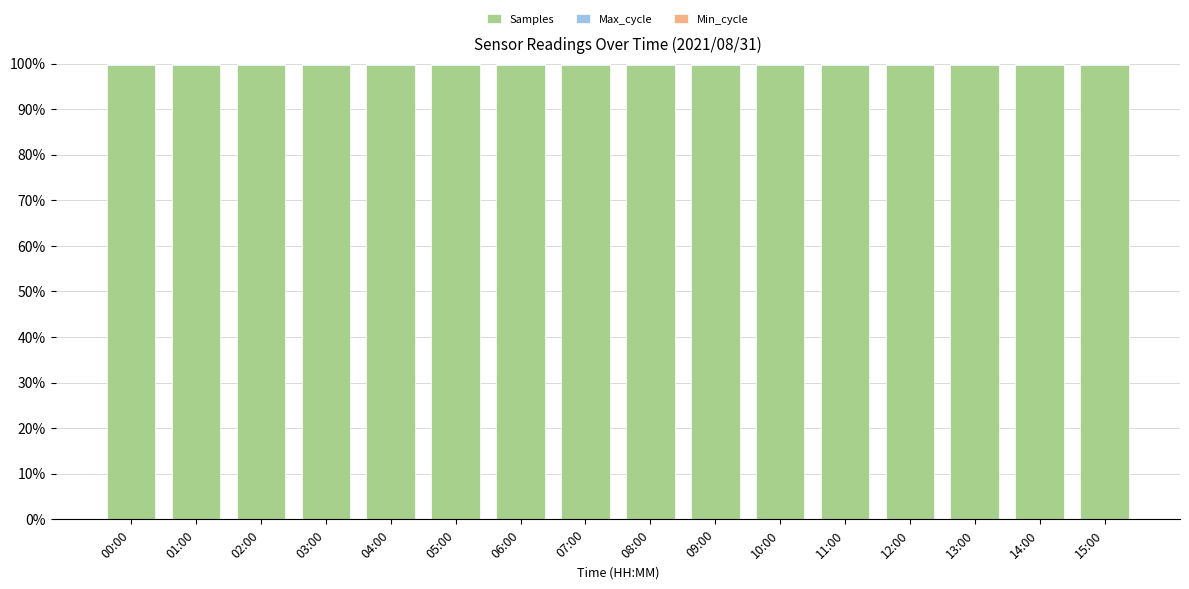

The value of Samples at 14:00 is 148.2. True or false?

False